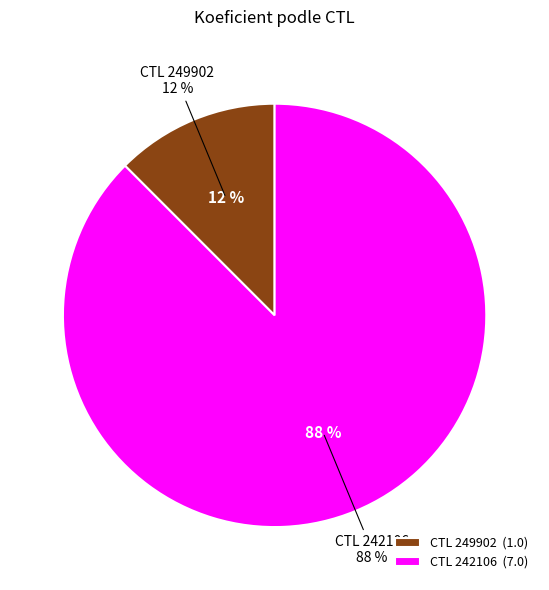

Combined, do 242106 and 249902 account for over 50%?

Yes